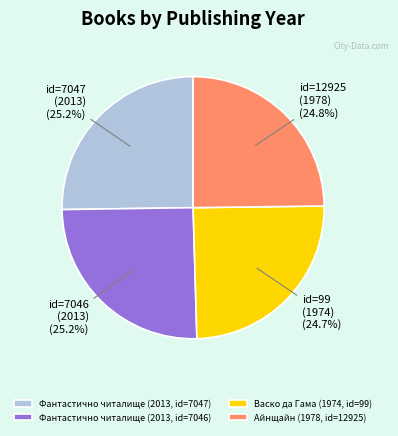

Is it true that Фантастично читалище (2013, id=7047) is 25% of the pie?

True